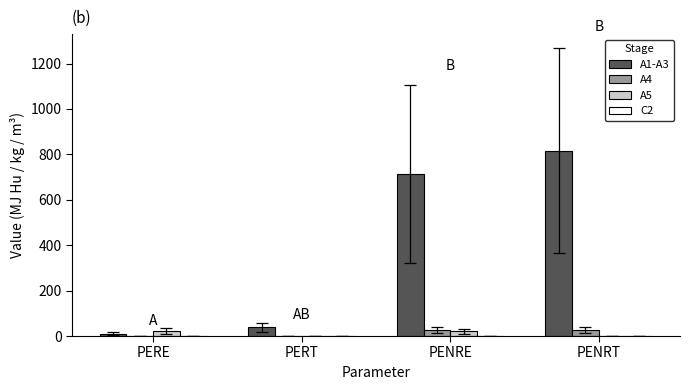

True or false: A1-A3 has a value of 1447.1 at PENRT.

False